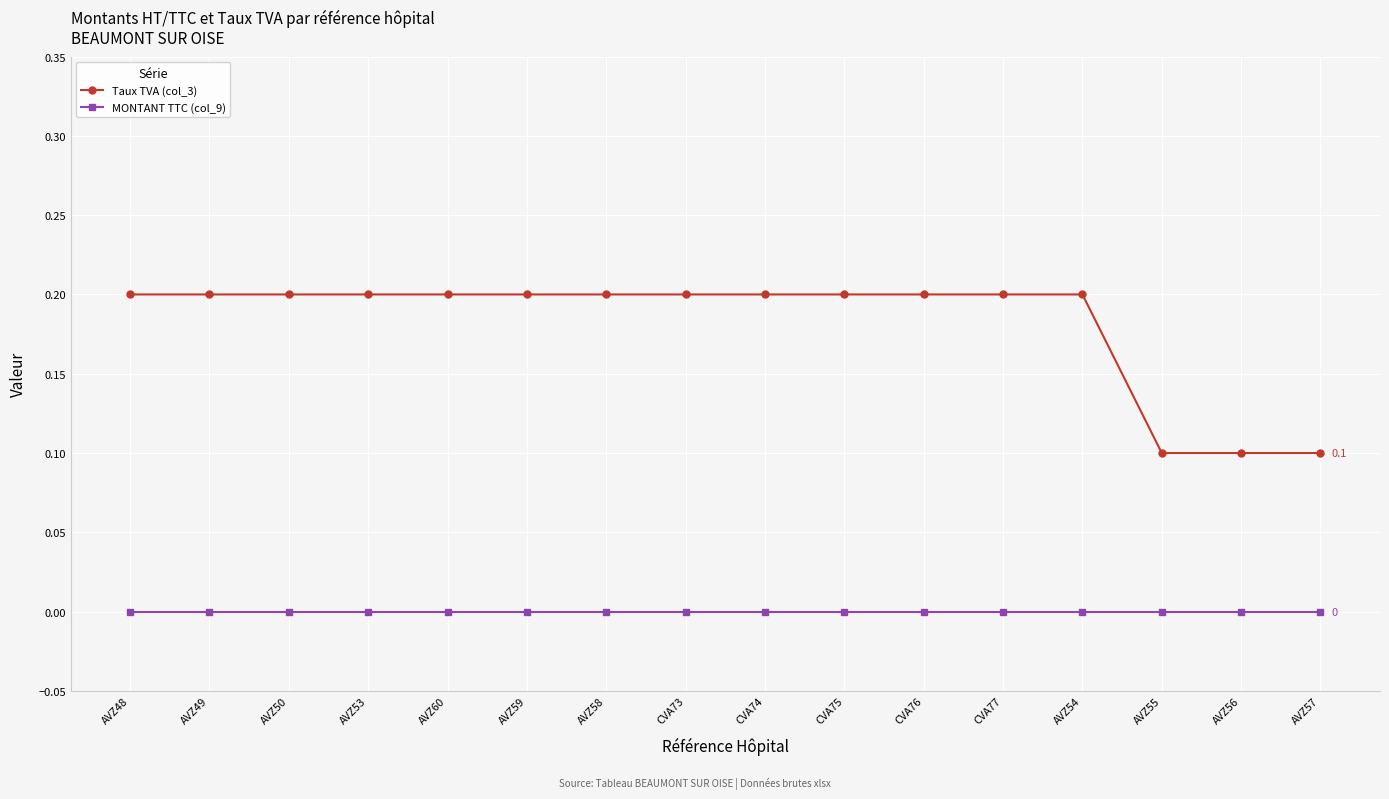

Rank the series at AVZ57 from highest to lowest value.

Taux TVA (col_3), MONTANT TTC (col_9)